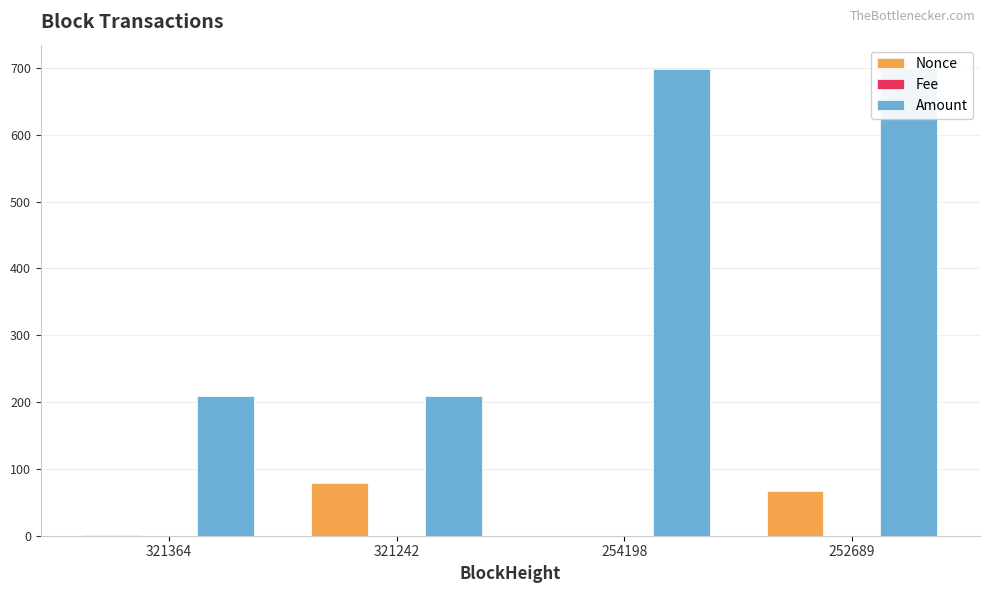

Count the number of data series in this chart.

3